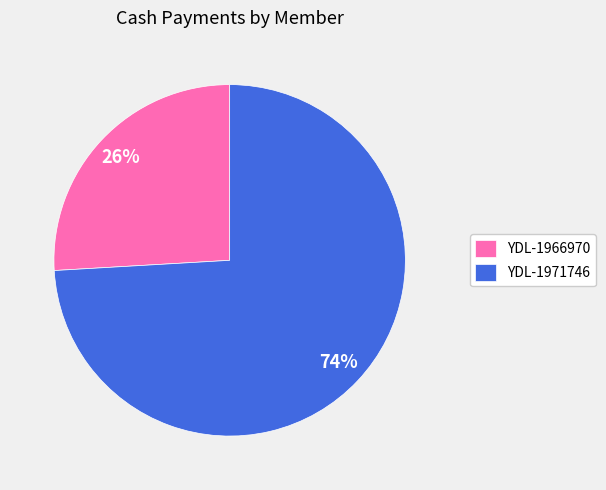

What percentage is the YDL-1971746 slice, to the nearest percent?

74%